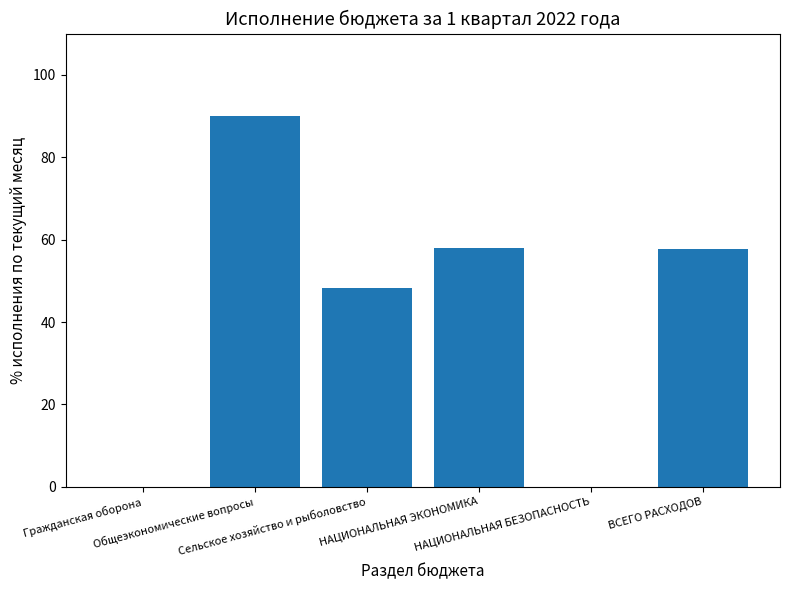

Approximately how many times larger is the value at Общеэкономические вопросы compared to НАЦИОНАЛЬНАЯ ЭКОНОМИКА?

1.6